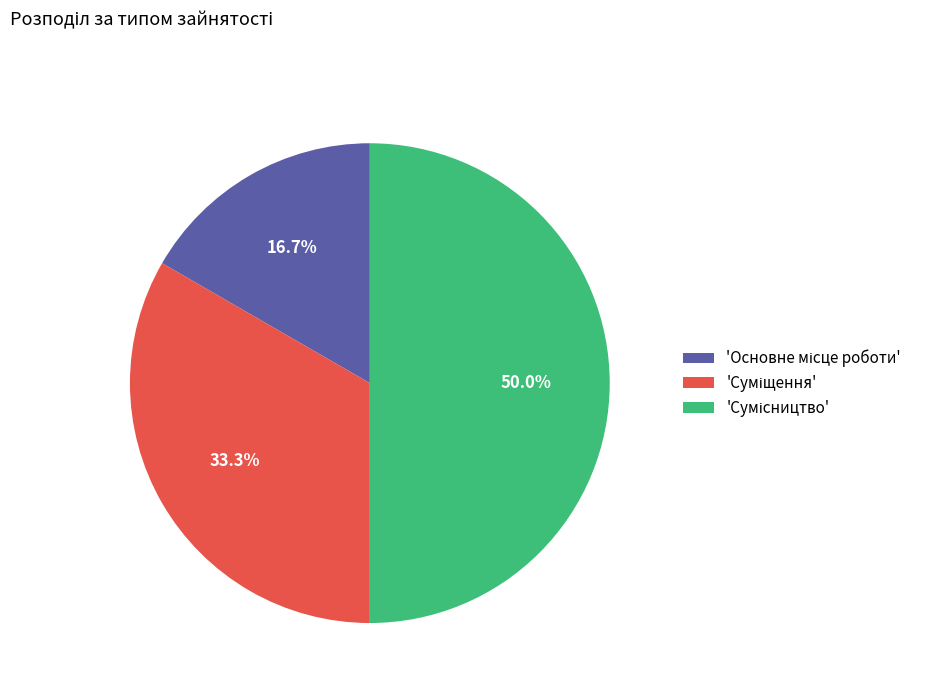

Rank the categories by value from lowest to highest.

Основне місце роботи, Суміщення, Сумісництво